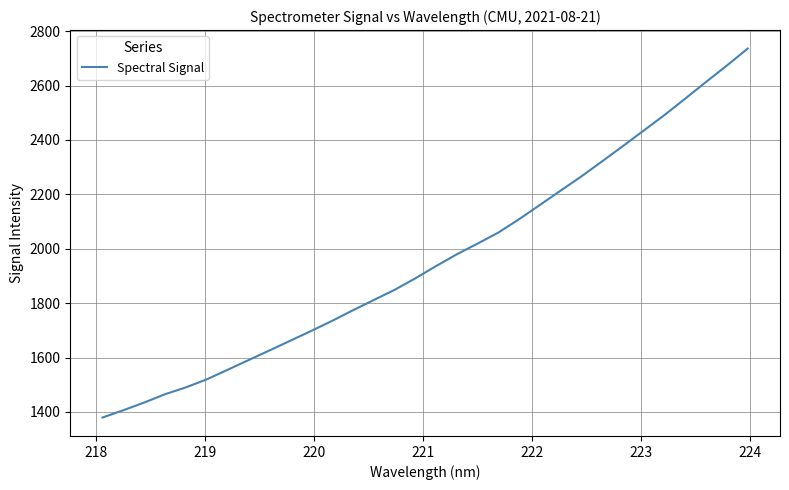

True or false: the data has more than 0 interior local peaks.

False